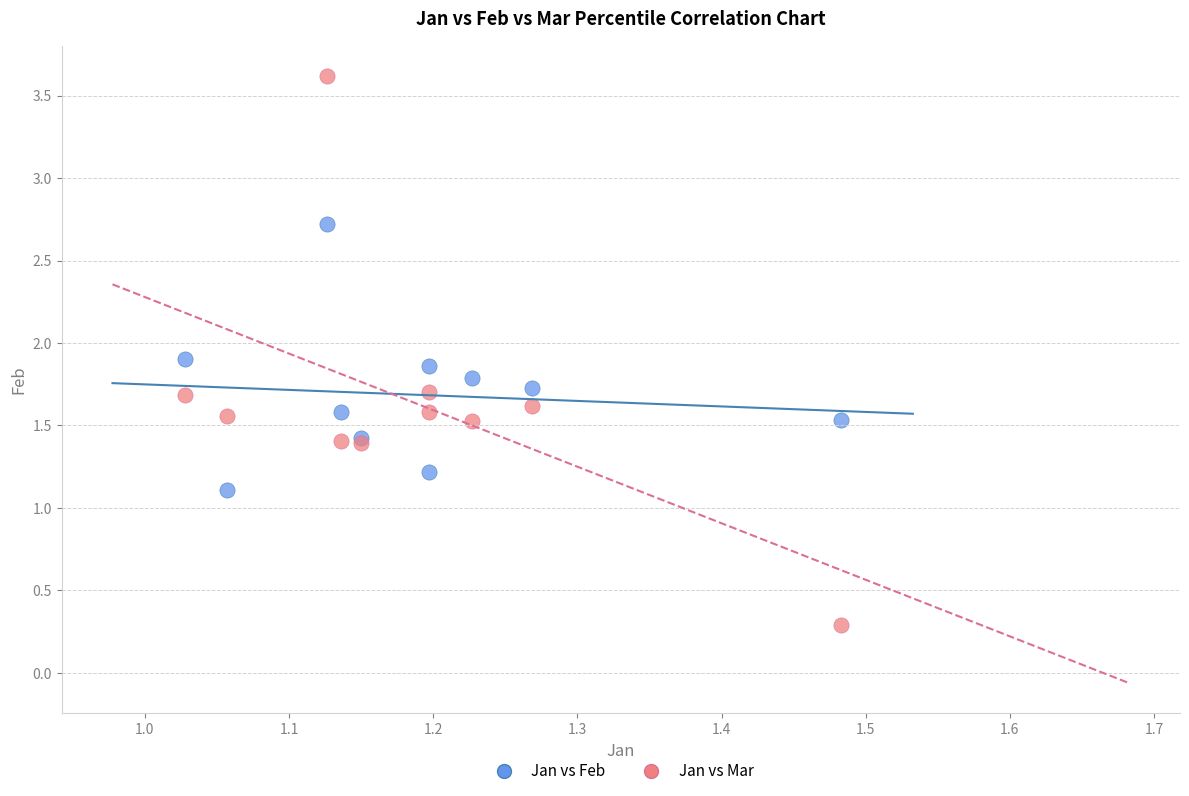

Which series reaches the minimum Y coordinate?

Jan vs Mar